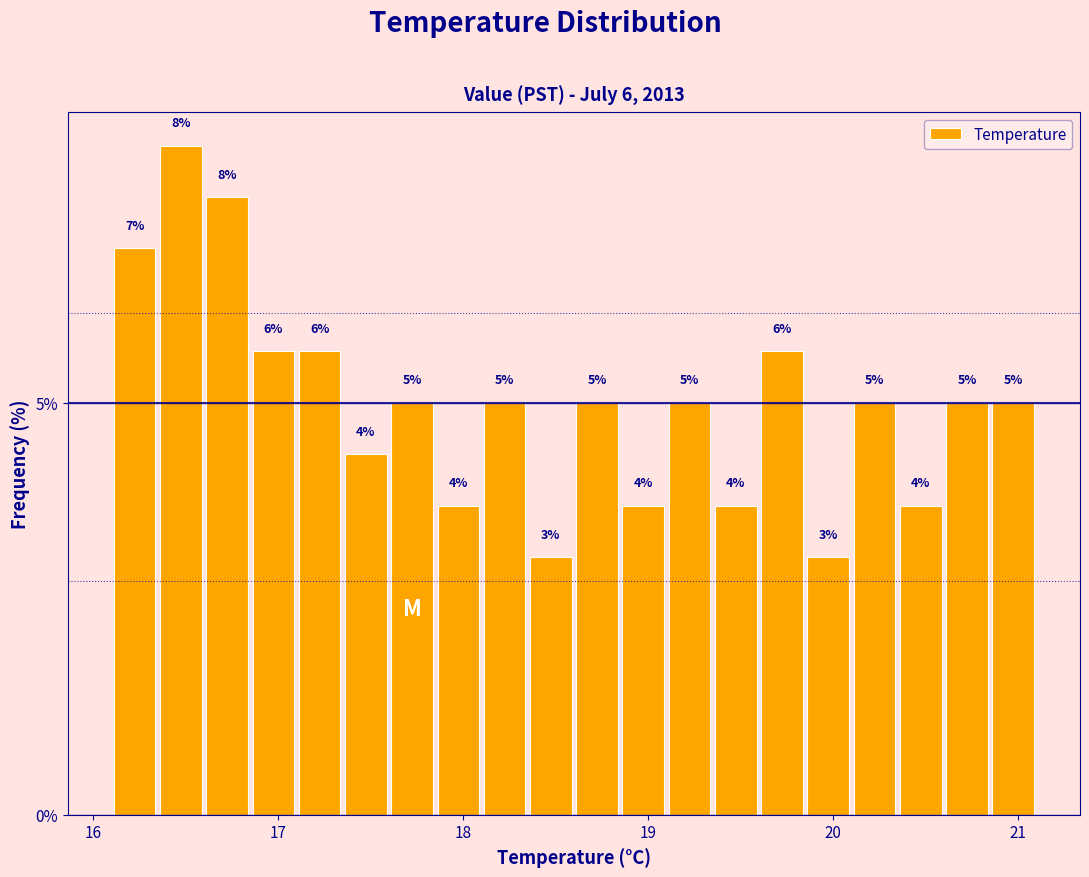

Read against the x-axis, roughly where is the centre of the tallest bar?

16.5